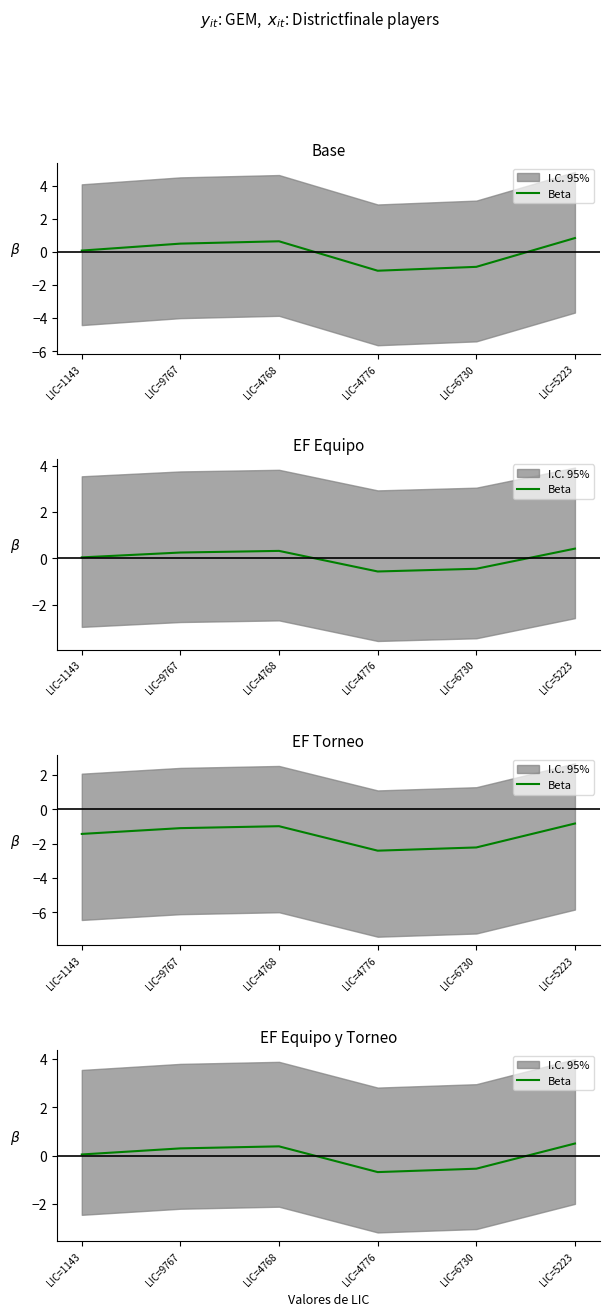

What is the label of the 1st point from the left?

LIC=1143